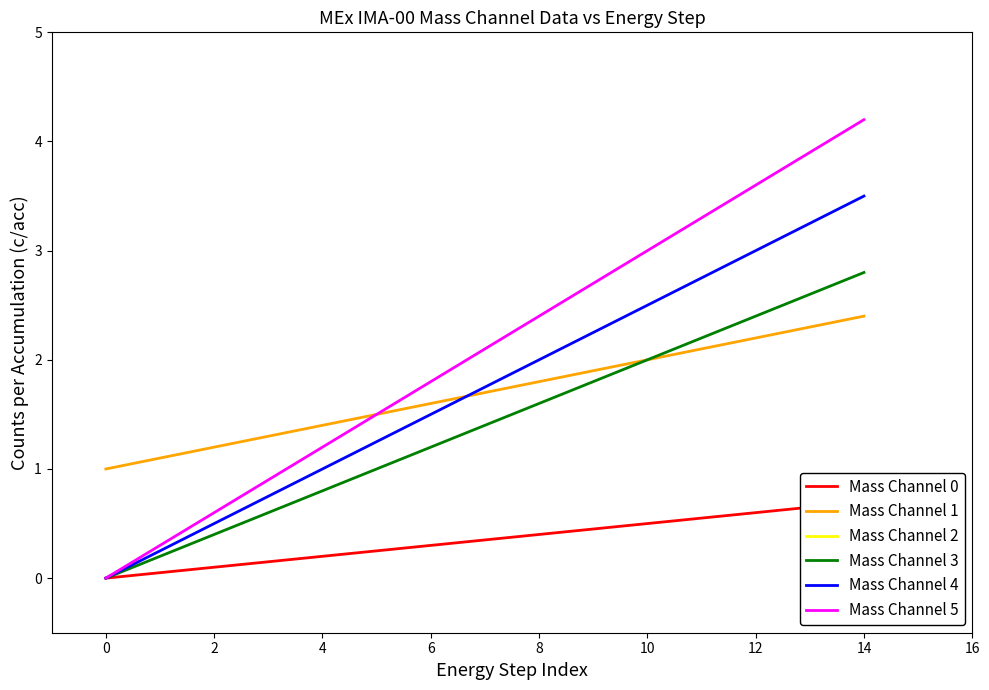

Is the value of Mass Channel 5 at 12 greater than the value of Mass Channel 3 at 2?

Yes